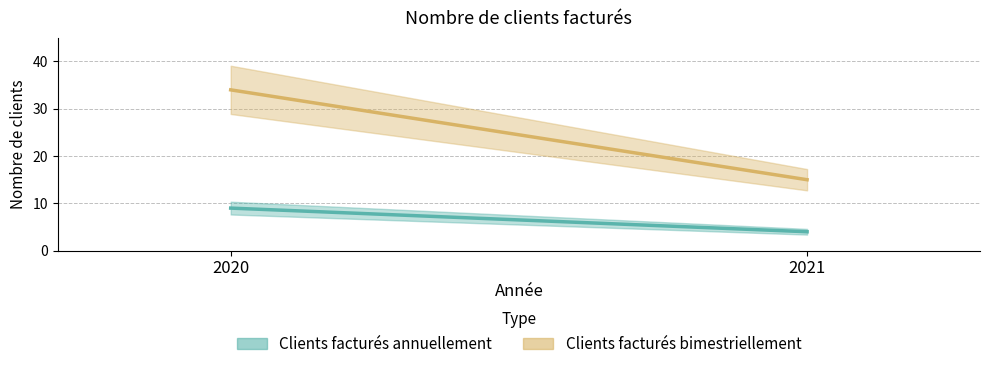

Rank the series at 2021 from lowest to highest value.

Clients facturés annuellement, Clients facturés bimestriellement